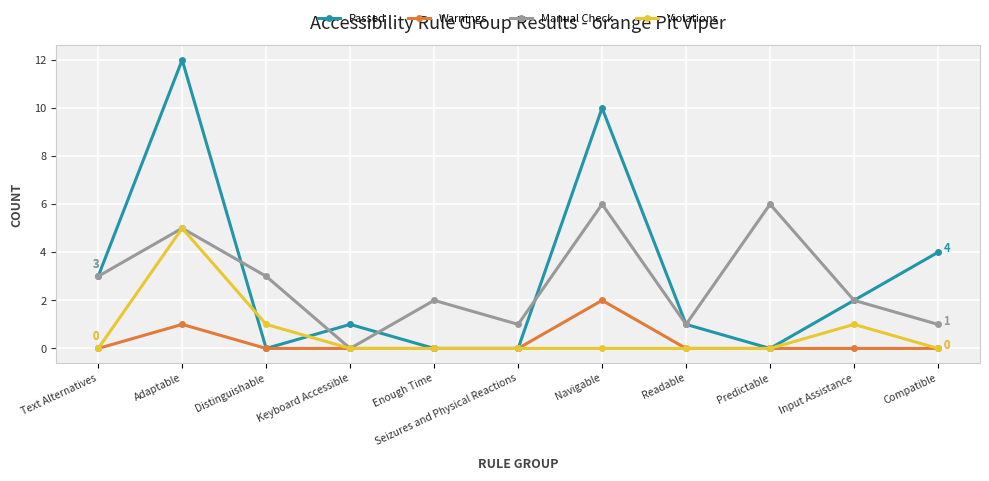

What is the label of the 7th point from the left?

Navigable